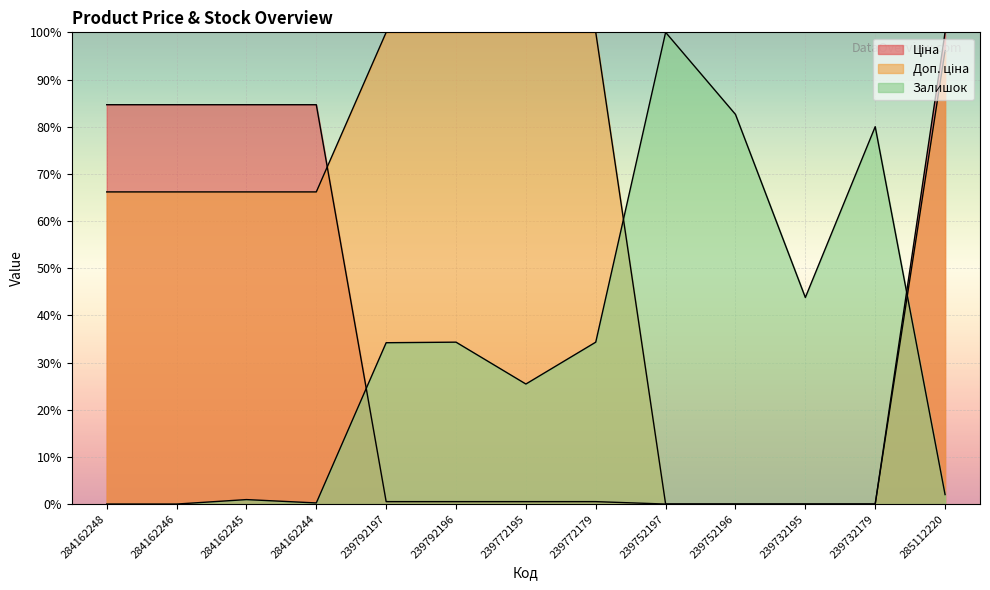

What is the difference between the second highest and second lowest values in the Залишок series?

82.6